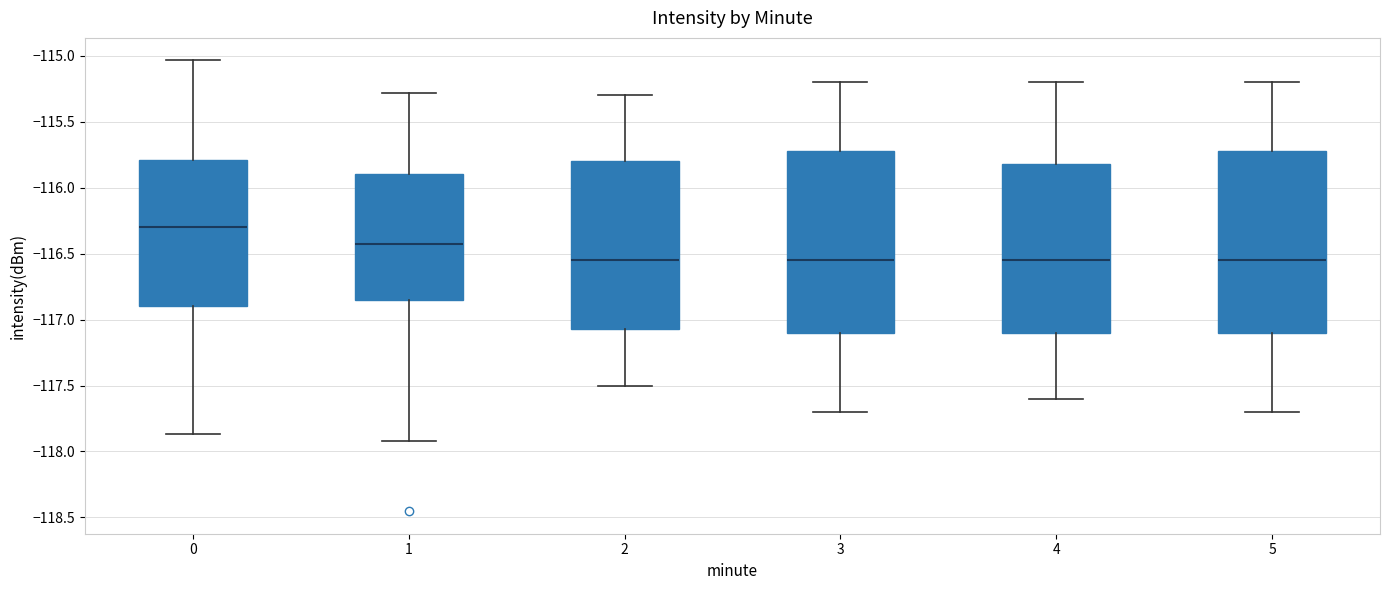

Reading left to right, transcribe this box plot: for each box, give where its median line is, the range the box spans, and where its two whiskers end, as read against the y-axis. The values are not printed on the chart, so give them approximately, as read against the axis.

0: median -116.30, box -116.90 to -115.80, whiskers -117.85 to -115.05
1: median -116.40, box -116.85 to -115.90, whiskers -117.90 to -115.30
2: median -116.55, box -117.05 to -115.80, whiskers -117.50 to -115.30
3: median -116.55, box -117.10 to -115.70, whiskers -117.70 to -115.20
4: median -116.55, box -117.10 to -115.80, whiskers -117.60 to -115.20
5: median -116.55, box -117.10 to -115.70, whiskers -117.70 to -115.20